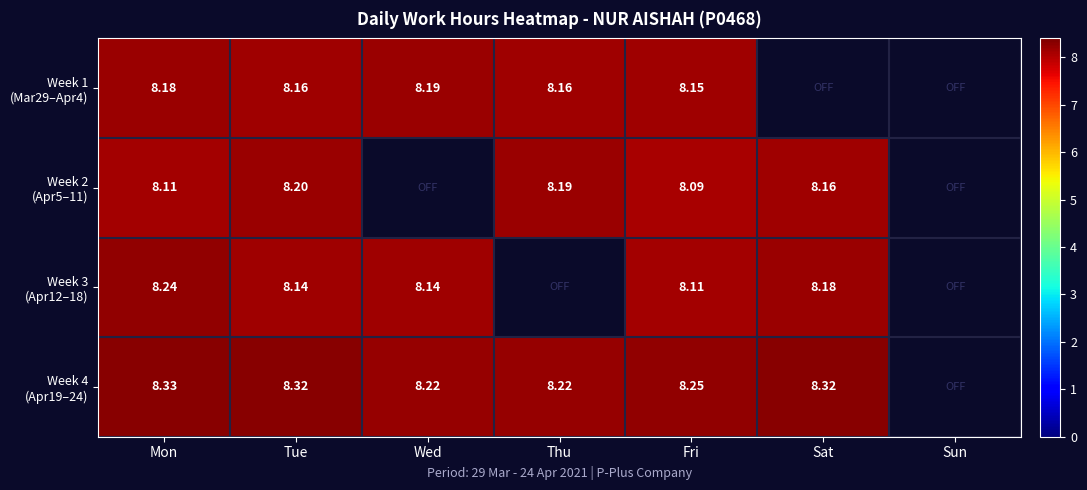

How many values in the Week 2 (Apr5–11) series are below 8?

2